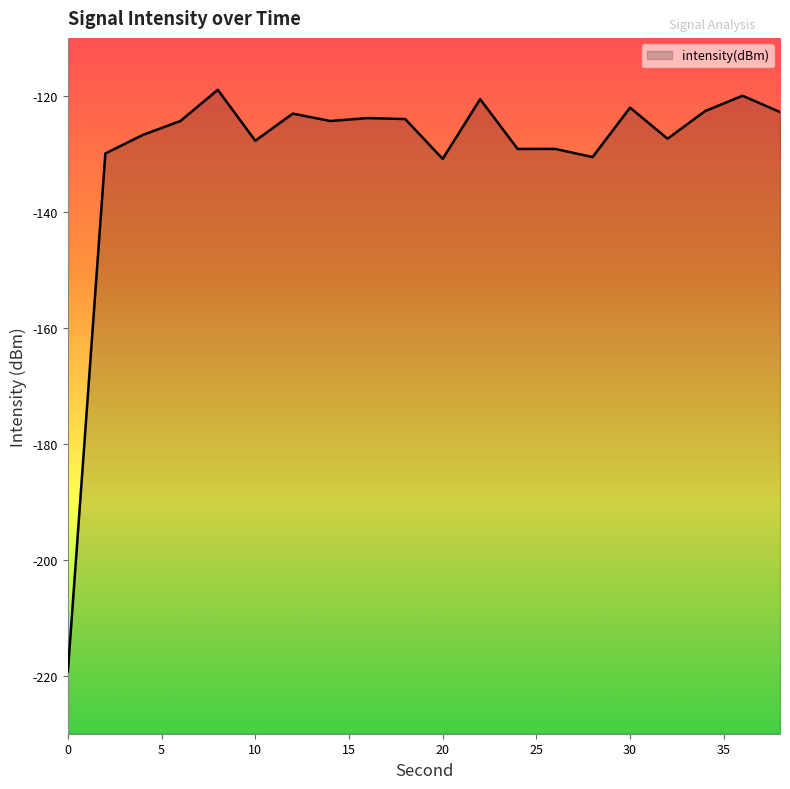

How many lines are shown in the chart?

1